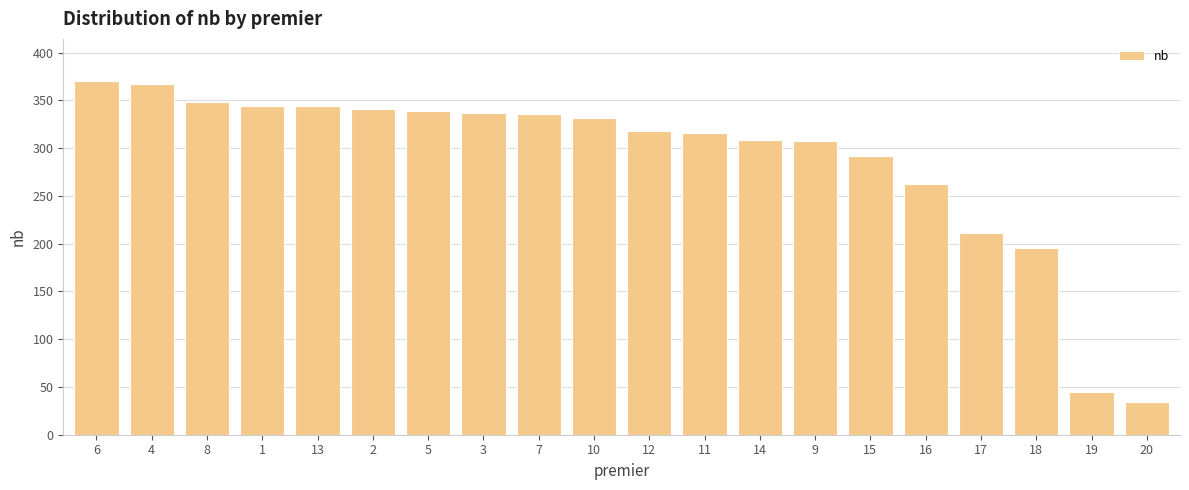

Read the value at 13.

344